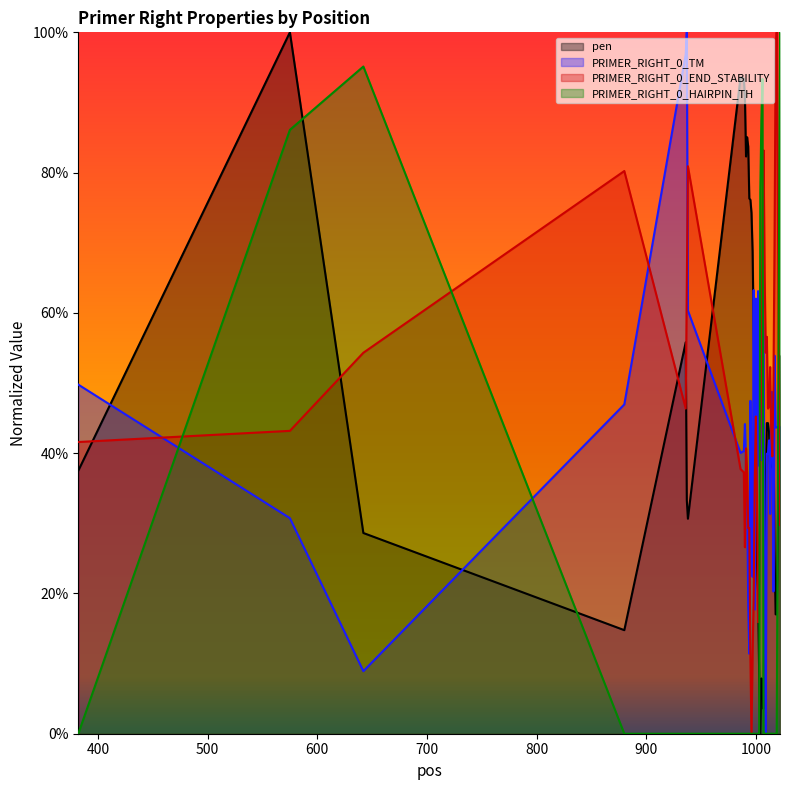

Reading left to right, list all the values displayed in this chart.

pen: 0.4	1.0	0.3	0.1	0.6	0.3	0.3	0.9	0.9	0.9	0.8	0.9	0.8	0.8	0.8	0.7	0.7	0.6	0.5	0.3	0.2	0.2	0.1	0.0	0.1	0.1	0.0	0.2	0.3	0.4	0.4	0.4	0.4	0.4	0.4	0.5	0.3	0.2	0.2	0.5
PRIMER_RIGHT_0_TM: 0.5	0.3	0.1	0.5	1.0	1.0	0.6	0.4	0.4	0.4	0.4	0.3	0.2	0.1	0.5	0.3	0.2	0.6	0.2	0.6	0.3	0.6	0.4	0.5	0.4	0.6	0.6	0.2	0.0	0.4	0.4	0.4	0.3	0.5	0.5	0.2	0.5	0.4	0.4	0.4
PRIMER_RIGHT_0_END_STABILITY: 0.4	0.4	0.5	0.8	0.5	0.6	0.8	0.4	0.4	0.3	0.4	0.4	0.3	0.3	0.1	0.0	0.1	0.2	0.4	0.5	0.3	0.2	0.2	0.4	0.5	0.7	0.8	0.7	0.5	0.6	0.5	0.5	0.5	0.4	0.4	0.5	0.7	1.0	1.0	0.3
PRIMER_RIGHT_0_HAIRPIN_TH: 0.0	0.9	1.0	0.0	0.0	0.0	0.0	0.0	0.0	0.0	0.0	0.0	0.0	0.0	0.0	0.0	0.0	0.0	0.0	0.0	0.0	0.0	0.0	0.8	0.9	0.9	0.0	0.0	0.0	0.0	0.0	0.0	0.0	0.0	0.0	0.0	0.0	0.0	0.0	1.0